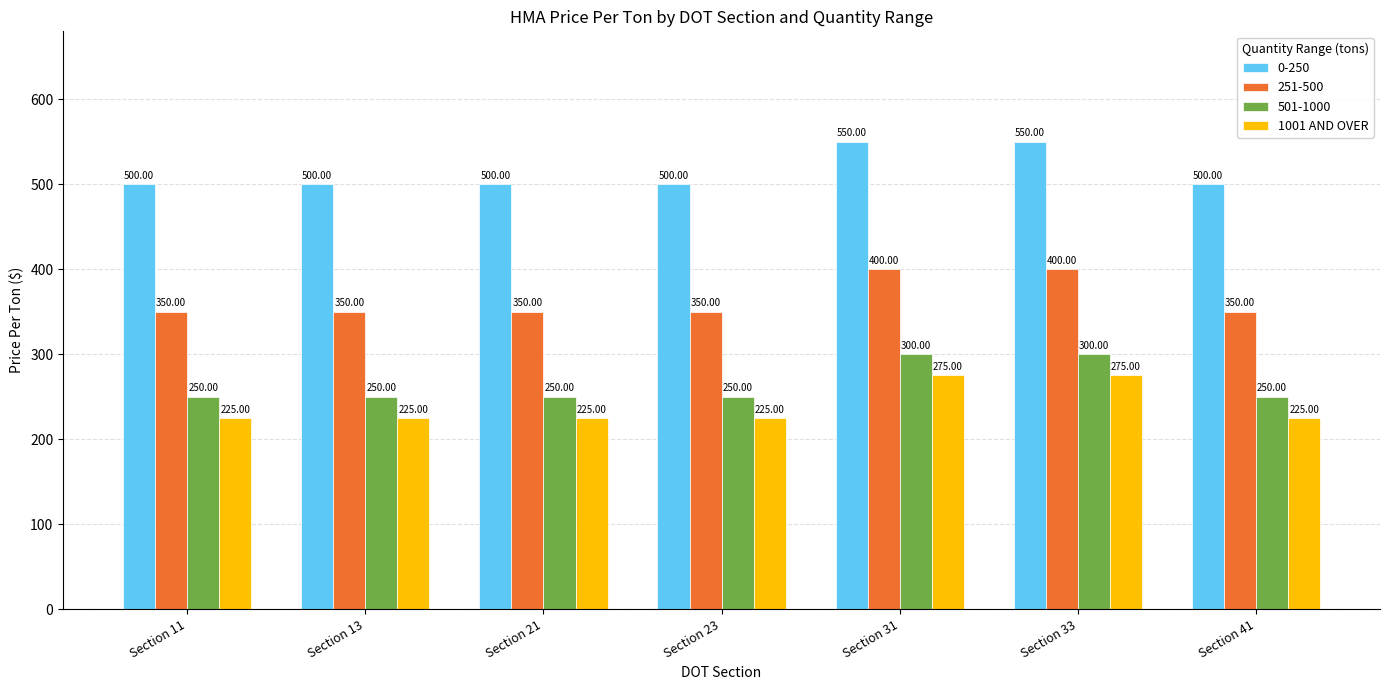

Does the chart contain stacked bars?

No